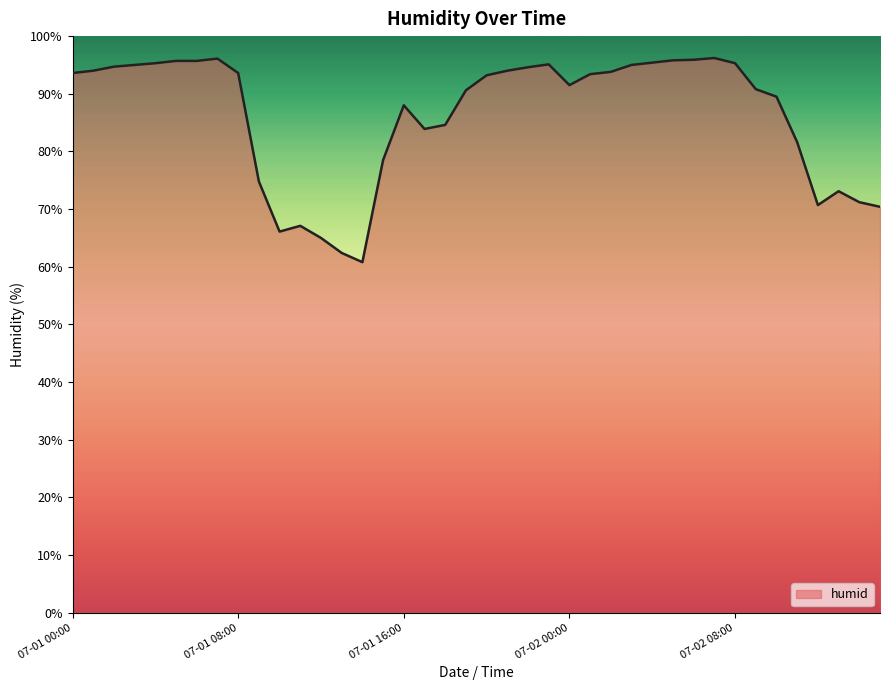

What is the maximum value shown in the chart?

96.2